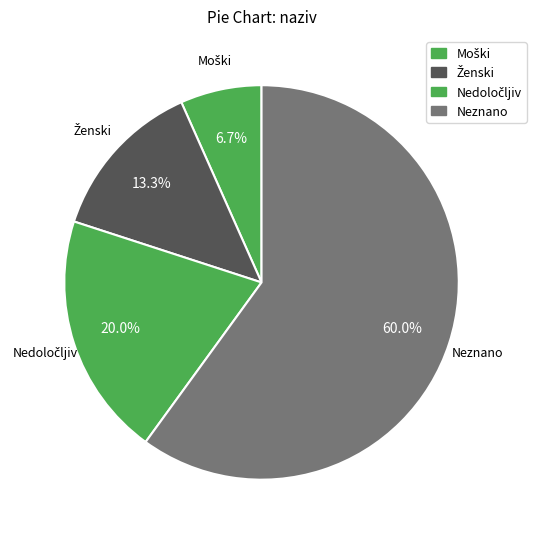

To the nearest percent, what is the combined percentage of Ženski and Neznano?

73%